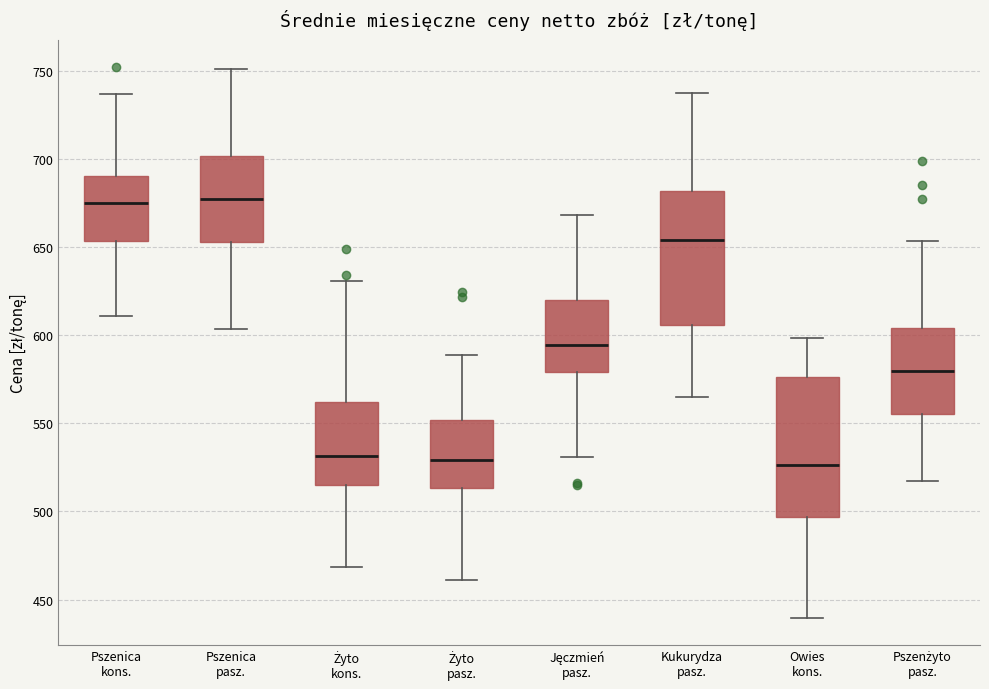

Reading left to right, transcribe this box plot: for each box, give where its median line is, the range the box spans, and where its two whiskers end, as read against the y-axis. The values are not printed on the chart, so give them approximately, as read against the axis.

Pszenica kons.: median 675, box 655 to 690, whiskers 610 to 735
Pszenica pasz.: median 675, box 655 to 700, whiskers 605 to 750
Żyto kons.: median 530, box 515 to 560, whiskers 470 to 630
Żyto pasz.: median 530, box 515 to 550, whiskers 460 to 590
Jęczmień pasz.: median 595, box 580 to 620, whiskers 530 to 670
Kukurydza pasz.: median 655, box 605 to 680, whiskers 565 to 740
Owies kons.: median 525, box 495 to 575, whiskers 440 to 600
Pszenżyto pasz.: median 580, box 555 to 605, whiskers 515 to 655